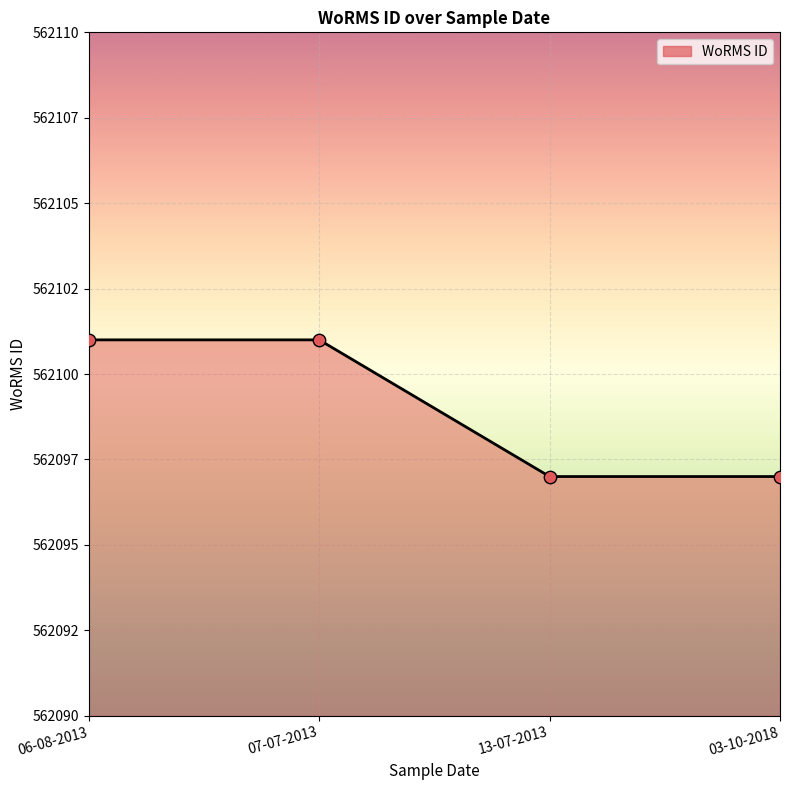

Which has a higher value, 06-08-2013 or 13-07-2013?

06-08-2013